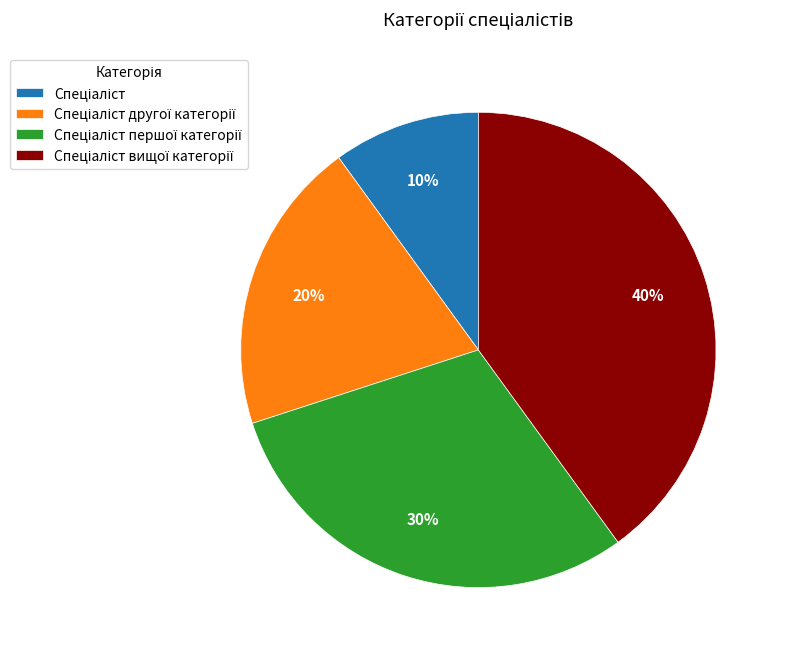

Is there a majority slice in this chart?

No